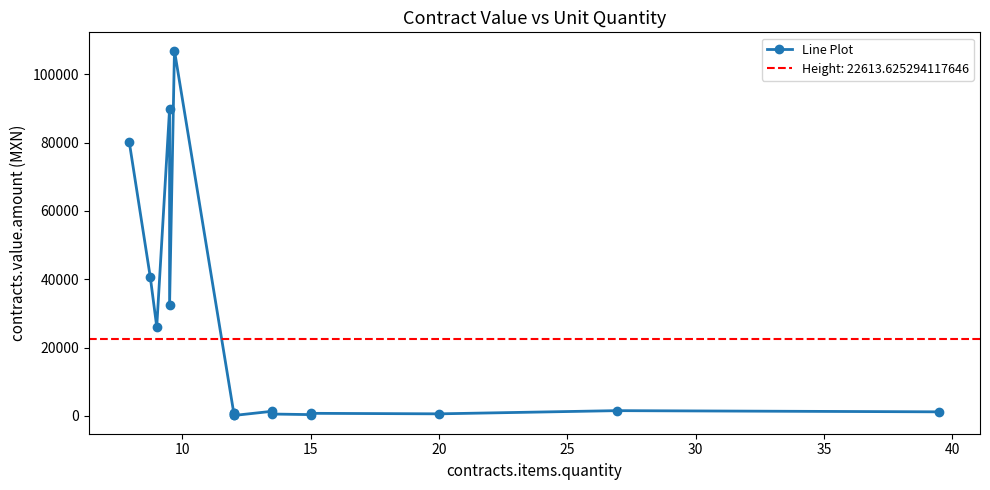

How many points are higher than both their immediate neighbors (excluding endpoints)?

5